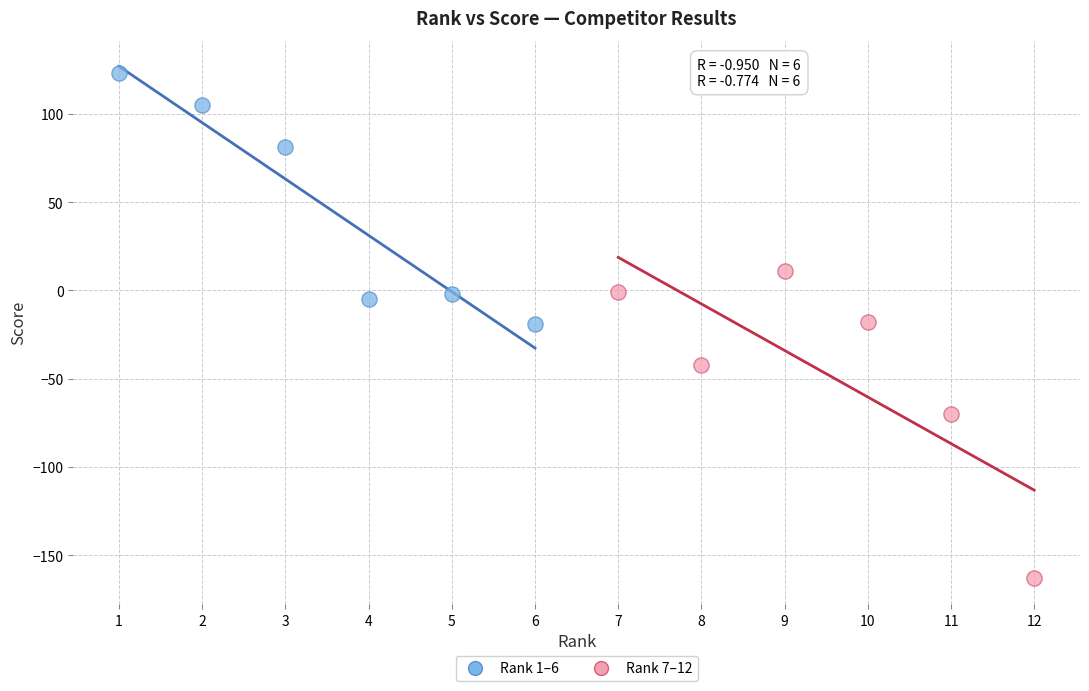

Which series reaches the minimum Y coordinate?

Rank 7–12